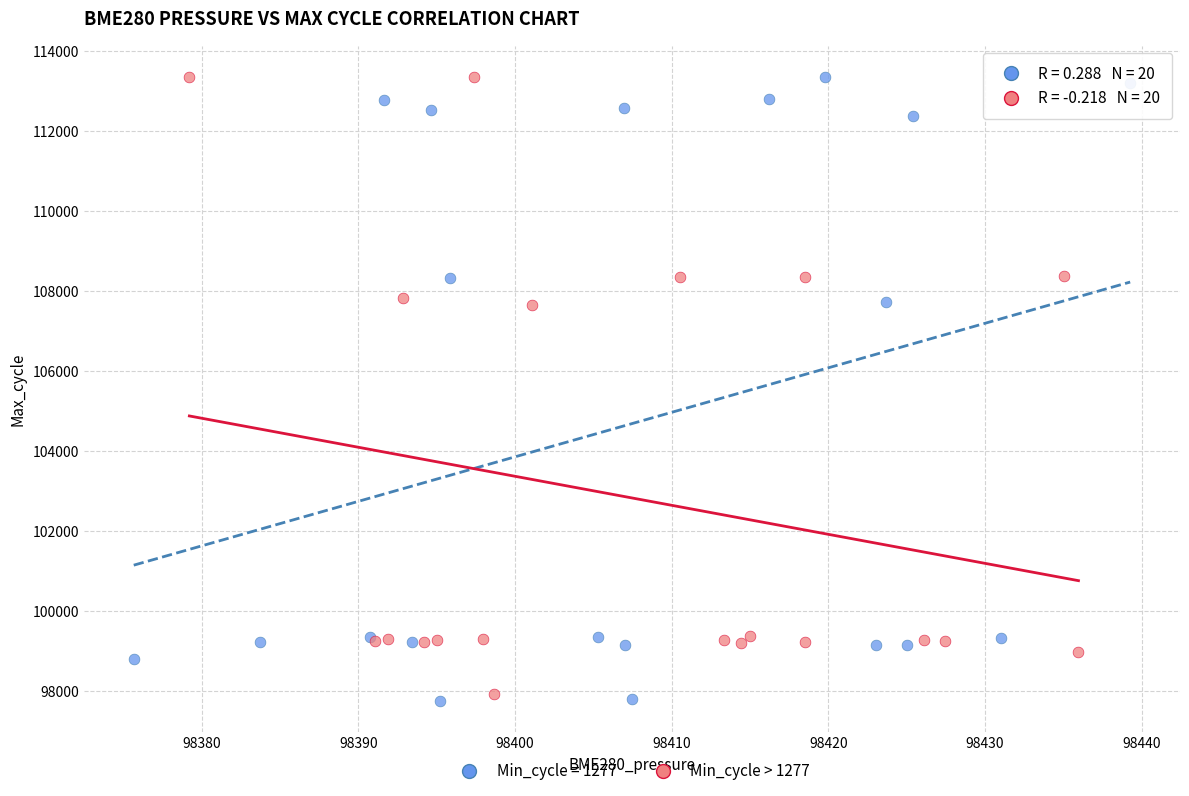

What are all the series names shown in the legend?

Min_cycle = 1277, Min_cycle > 1277